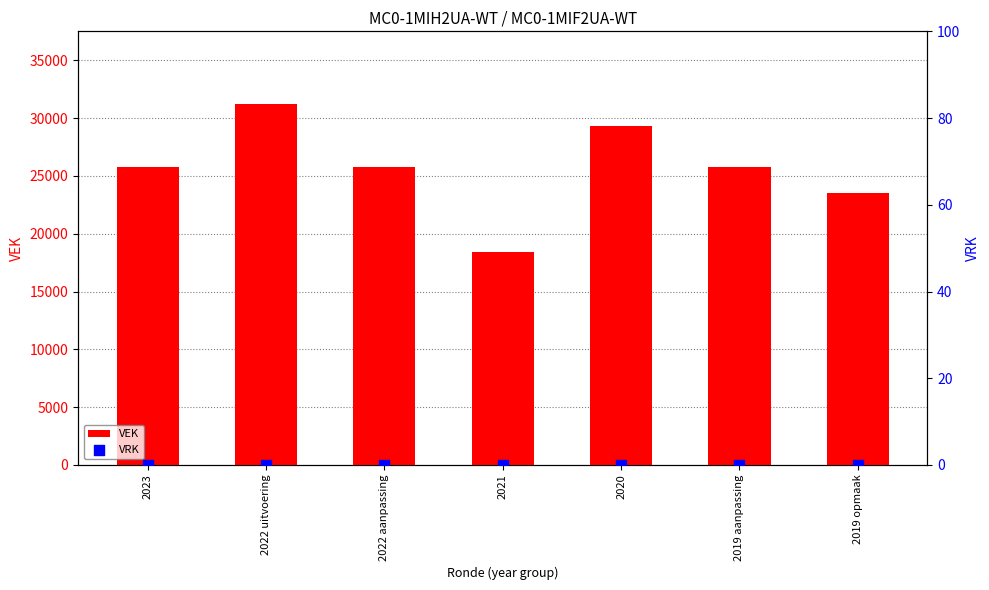

What is the total value across all series at 2022 aanpassing?

25745